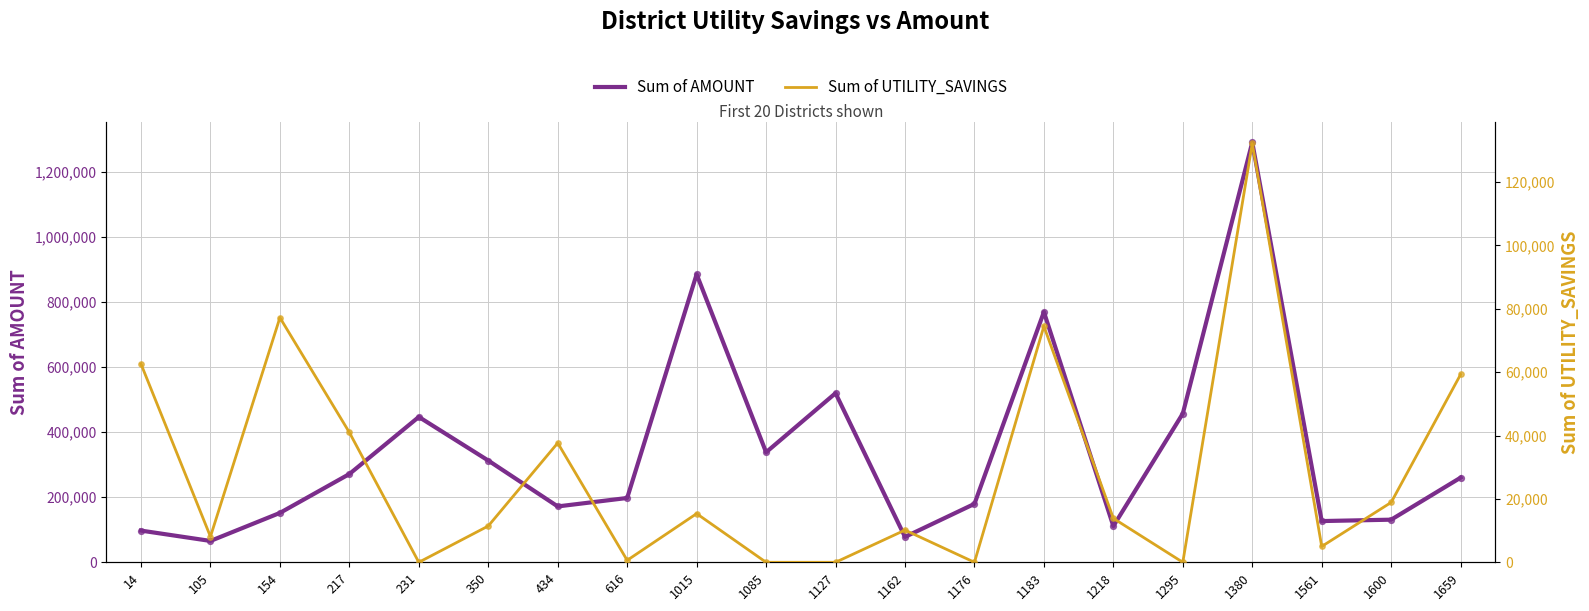

At how many categories does at least one series exceed 779347?

2